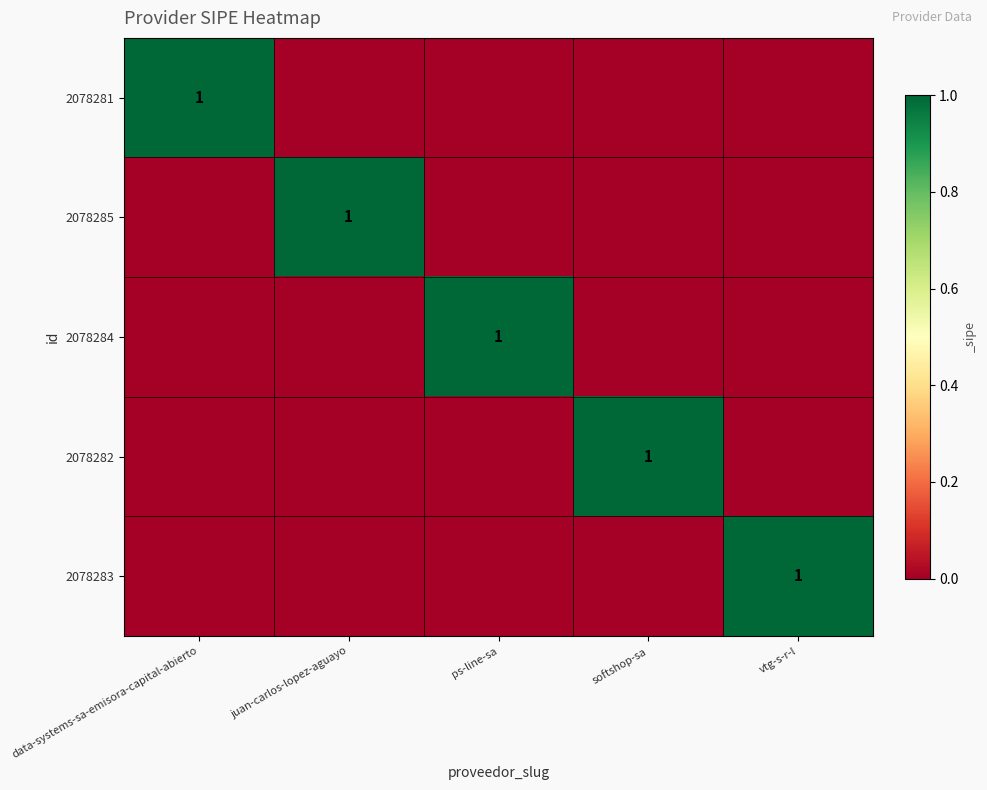

What is the sum of the 2078282 values at ps-line-sa and softshop-sa?

1